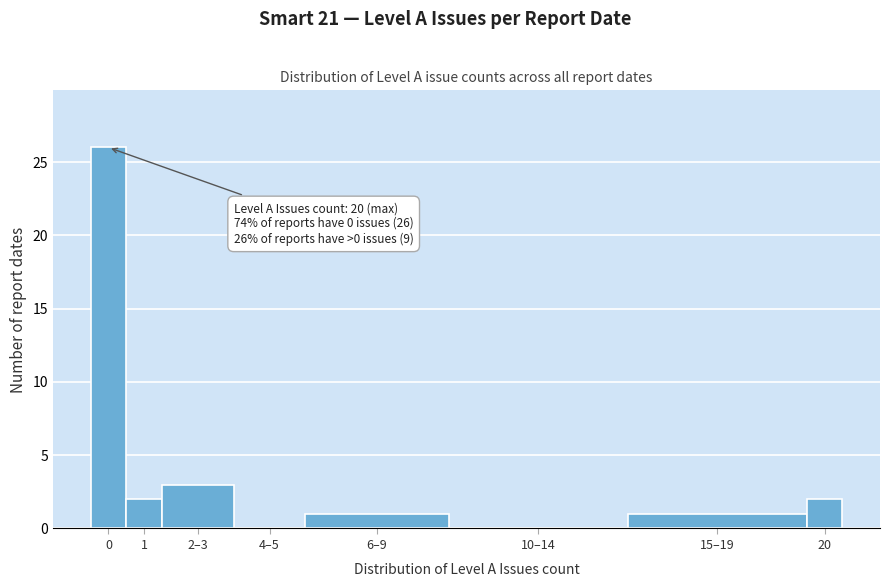

Reading left to right, transcribe all the data shown in this chart.

0=26	1=2	2–3=3	4–5=0	6–9=1	10–14=0	15–19=1	20=2